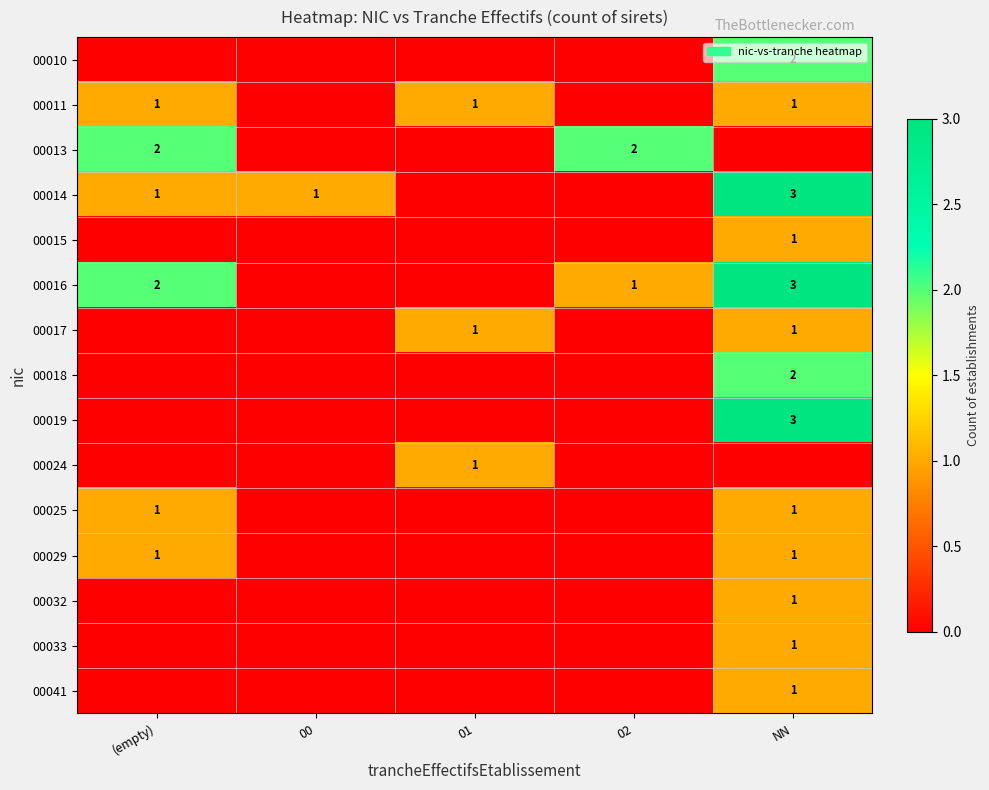

Rank the series by their maximum value, from highest to lowest.

00014, 00016, 00019, 00010, 00013, 00018, 00011, 00015, 00017, 00024, 00025, 00029, 00032, 00033, 00041